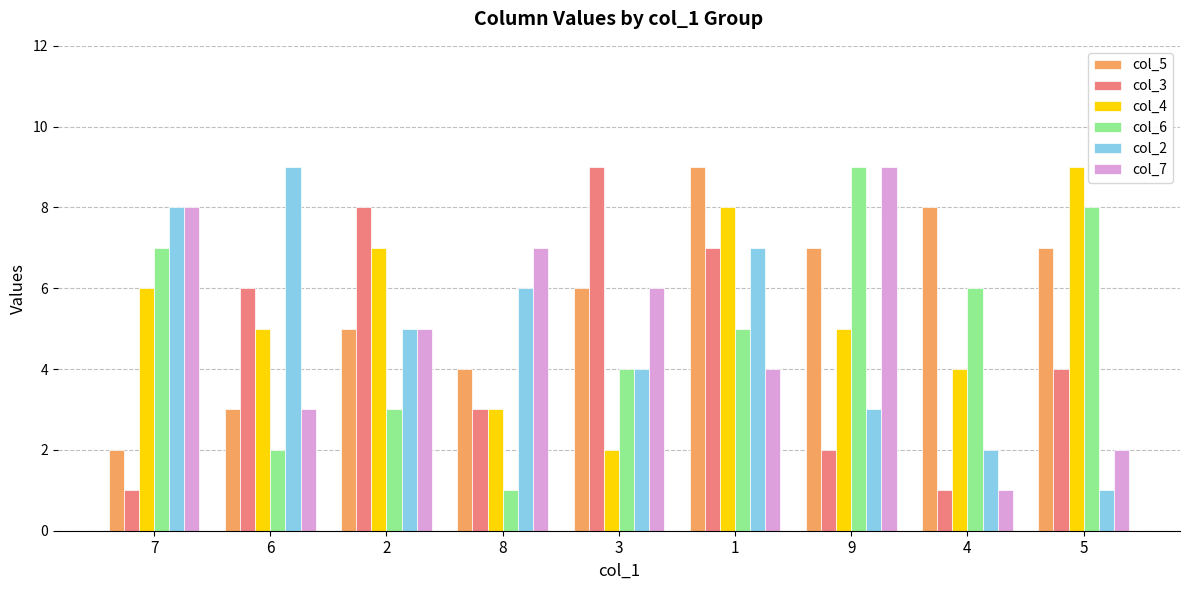

What are all the series names shown in the legend?

col_5, col_3, col_4, col_6, col_2, col_7